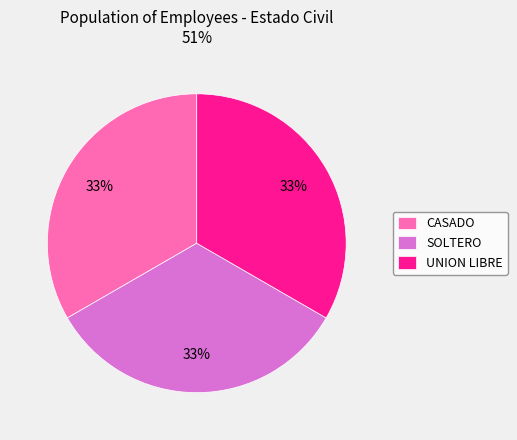

How many segments does this pie chart have?

3